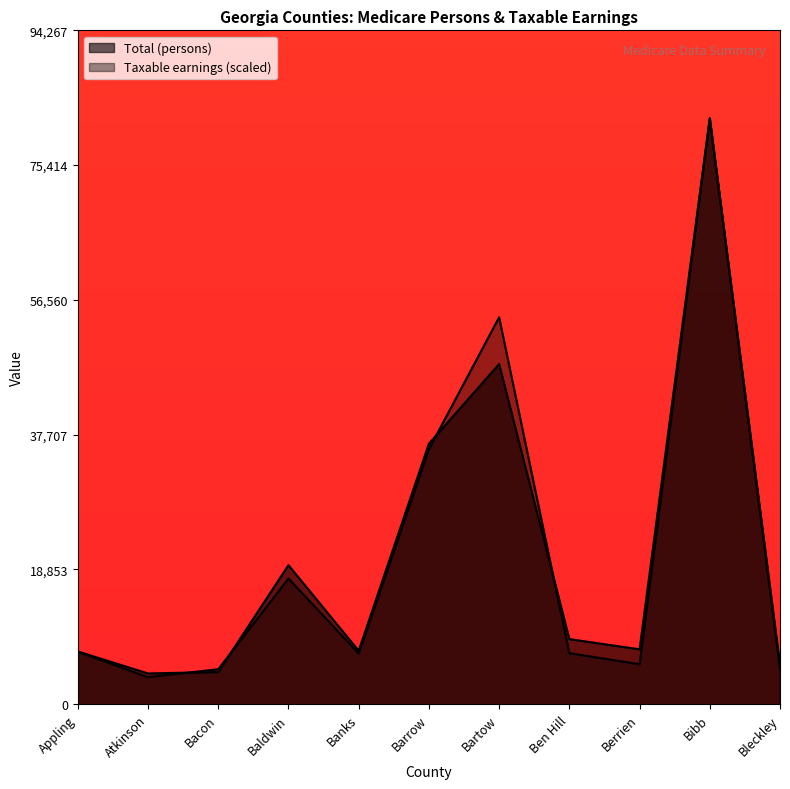

Between Bleckley and Ben Hill, which is larger?

Ben Hill